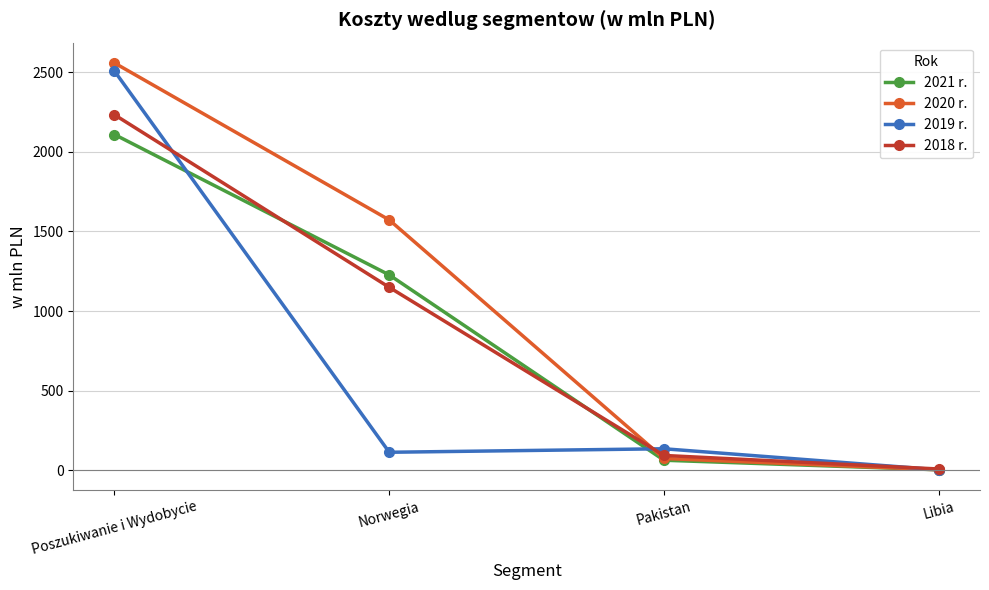

Which category has the highest value in the 2019 r. series?

Poszukiwanie i Wydobycie